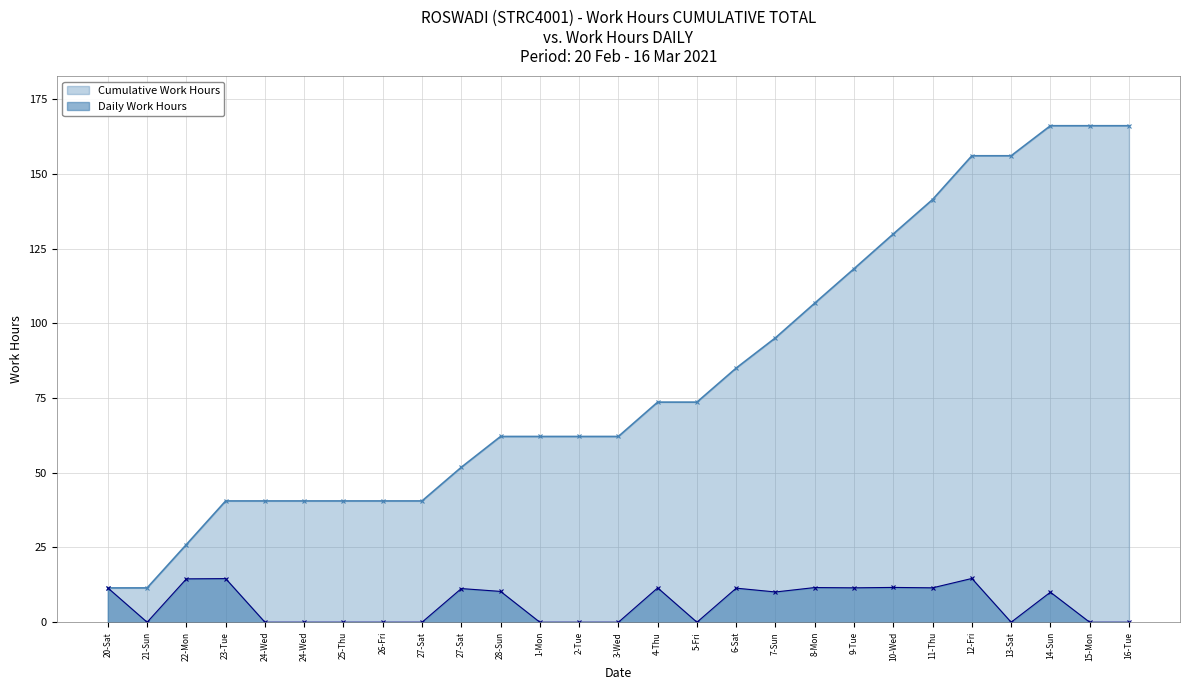

Reading left to right, what are all the values shown in this chart?

20-Sat=11.5	21-Sun=0.0	22-Mon=14.5	23-Tue=14.6	24-Wed=0.0	24-Wed=0.0	25-Thu=0.0	26-Fri=0.0	27-Sat=0.0	27-Sat=11.3	28-Sun=10.3	1-Mon=0.0	2-Tue=0.0	3-Wed=0.0	4-Thu=11.5	5-Fri=0.0	6-Sat=11.4	7-Sun=10.1	8-Mon=11.6	9-Tue=11.5	10-Wed=11.6	11-Thu=11.5	12-Fri=14.6	13-Sat=0.0	14-Sun=10.1	15-Mon=0.0	16-Tue=0.0